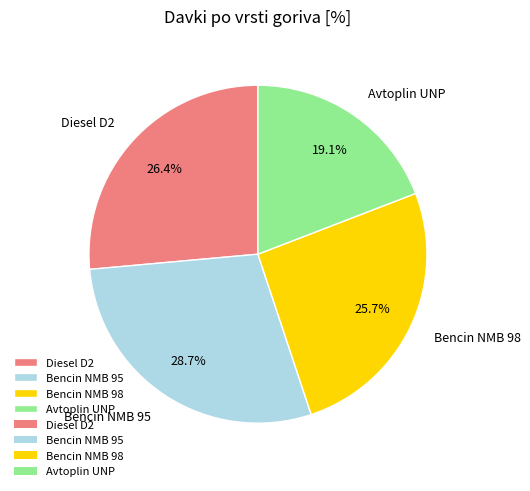

What is the largest slice in the pie chart?

Bencin NMB 95